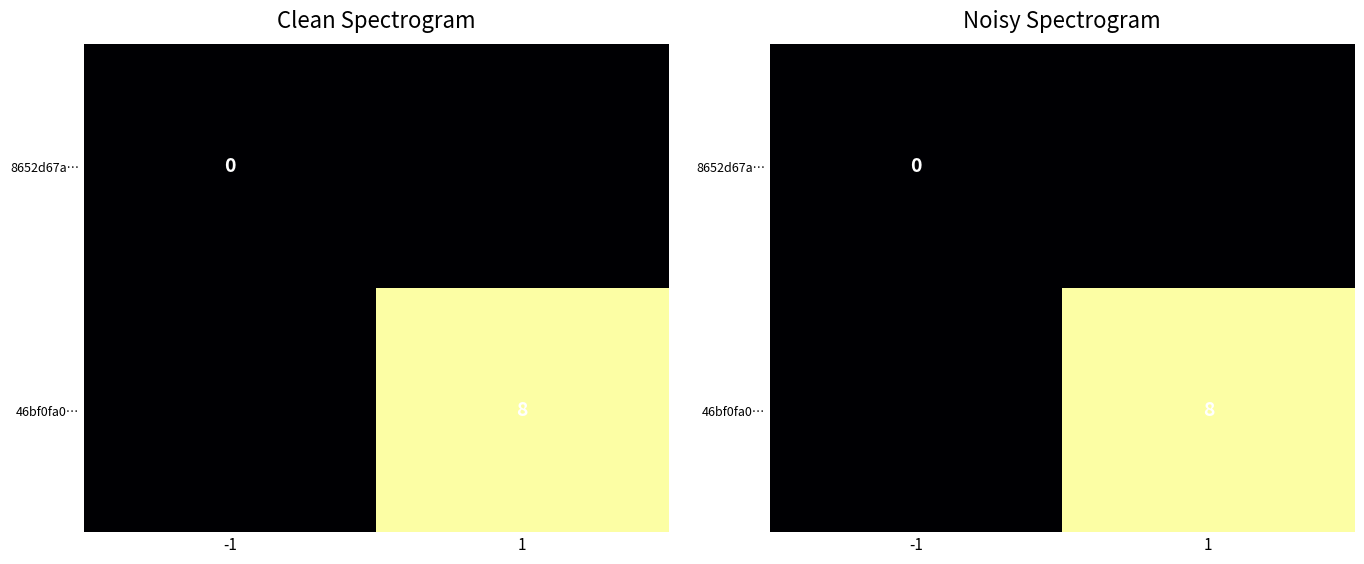

At which label does 46bf0fa0… reach its peak?

1